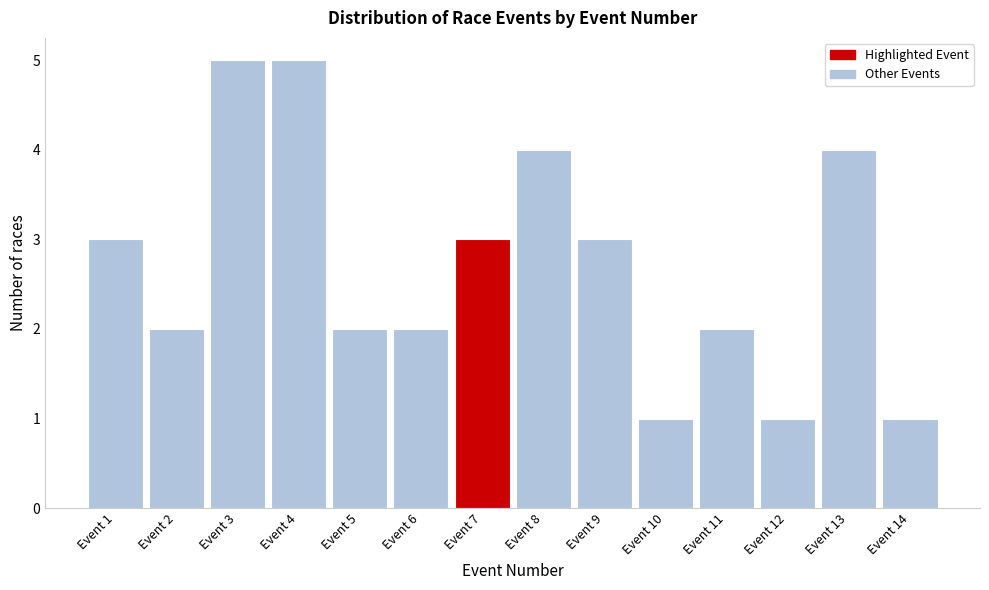

Reading left to right, transcribe all the data shown in this chart.

Event 1=3	Event 2=2	Event 3=5	Event 4=5	Event 5=2	Event 6=2	Event 7=3	Event 8=4	Event 9=3	Event 10=1	Event 11=2	Event 12=1	Event 13=4	Event 14=1